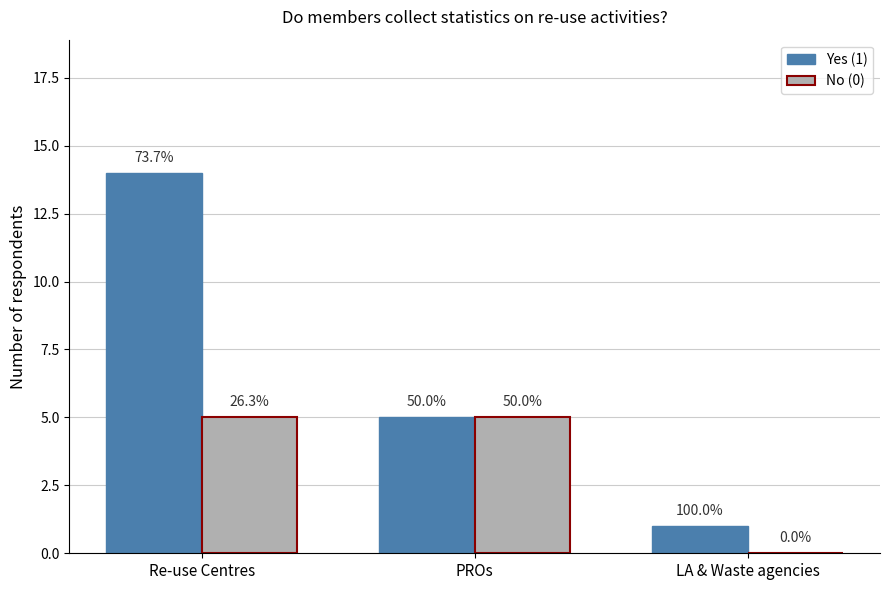

Which label corresponds to the largest value in the chart?

Re-use Centres